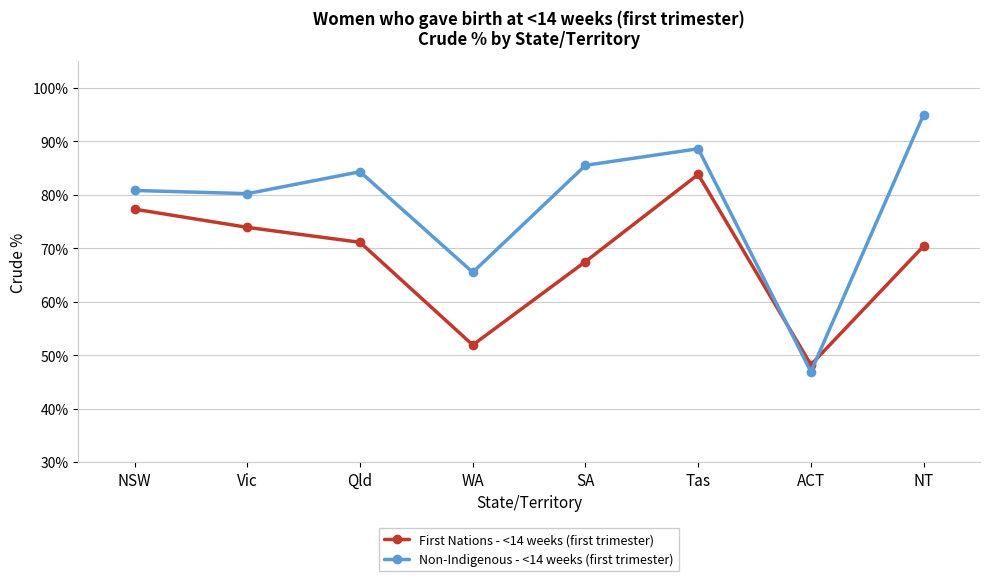

What is the sum of the First Nations - <14 weeks (first trimester) values at Qld and ACT?

119.3